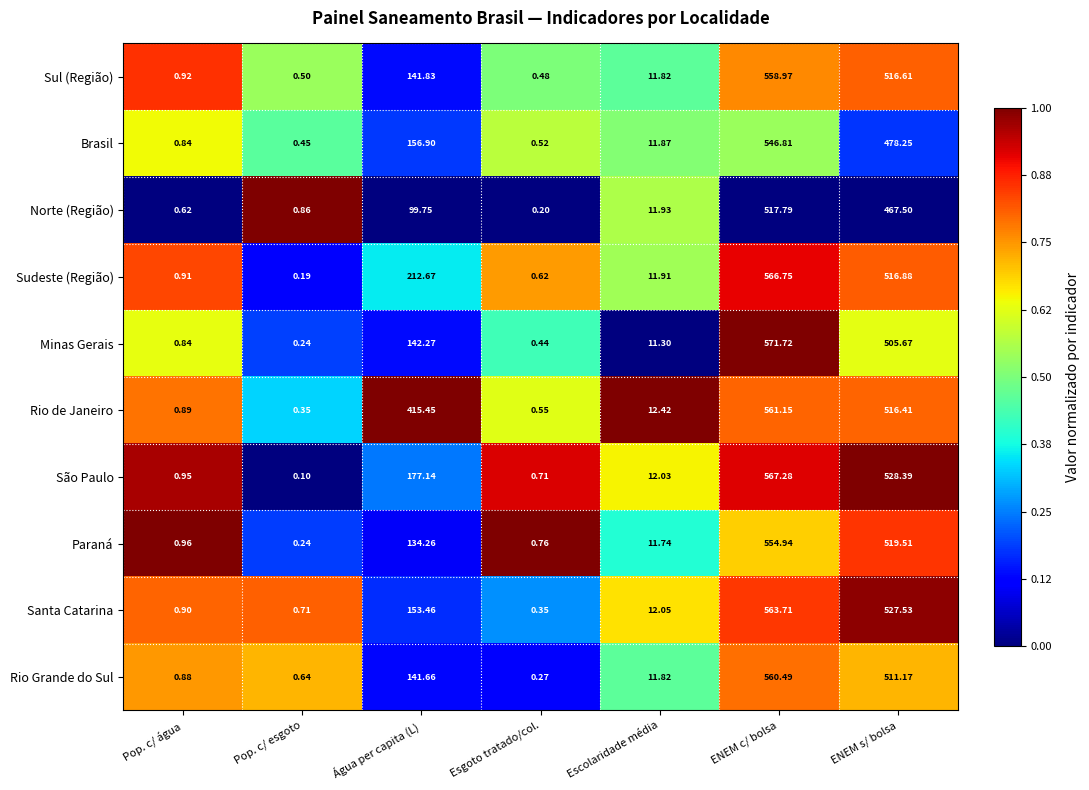

Between Água per capita (L) and ENEM s/ bolsa, which series saw the biggest shift?

Paraná